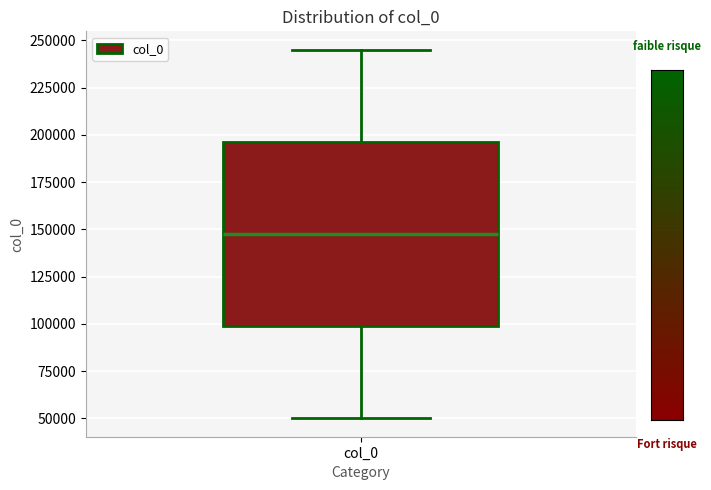

Where does the upper whisker of the box for col_0 end on the y-axis? The values are not printed on the chart, so give them approximately, as read against the axis.

245000